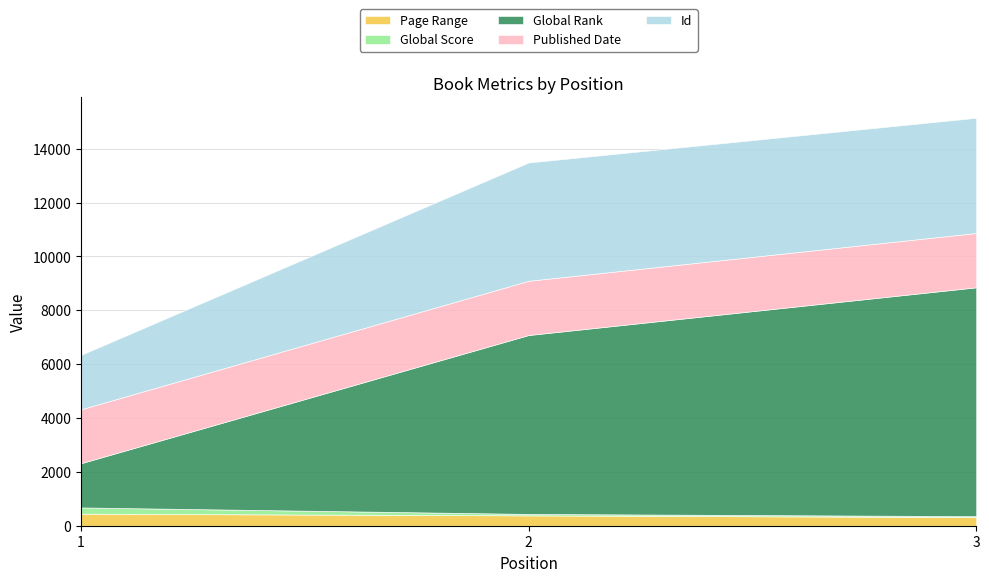

How many categories are shown in the chart?

3